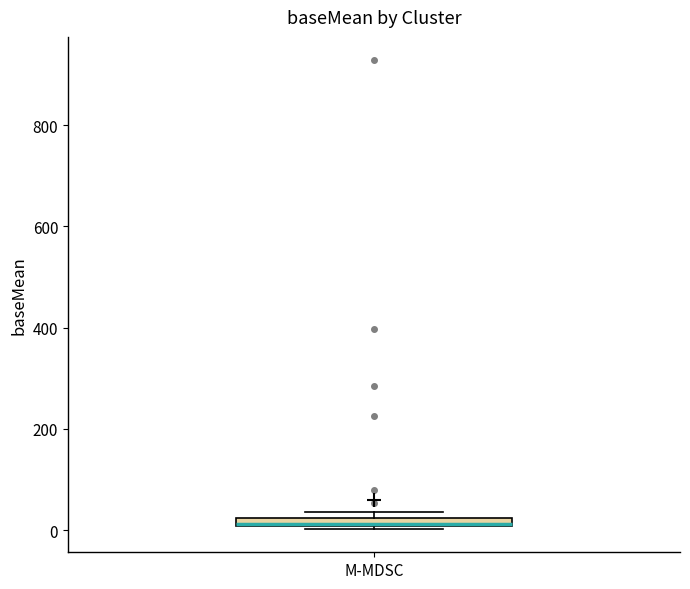

Where is the upper edge of the box for M-MDSC on the y-axis? The values are not printed on the chart, so give them approximately, as read against the axis.

20